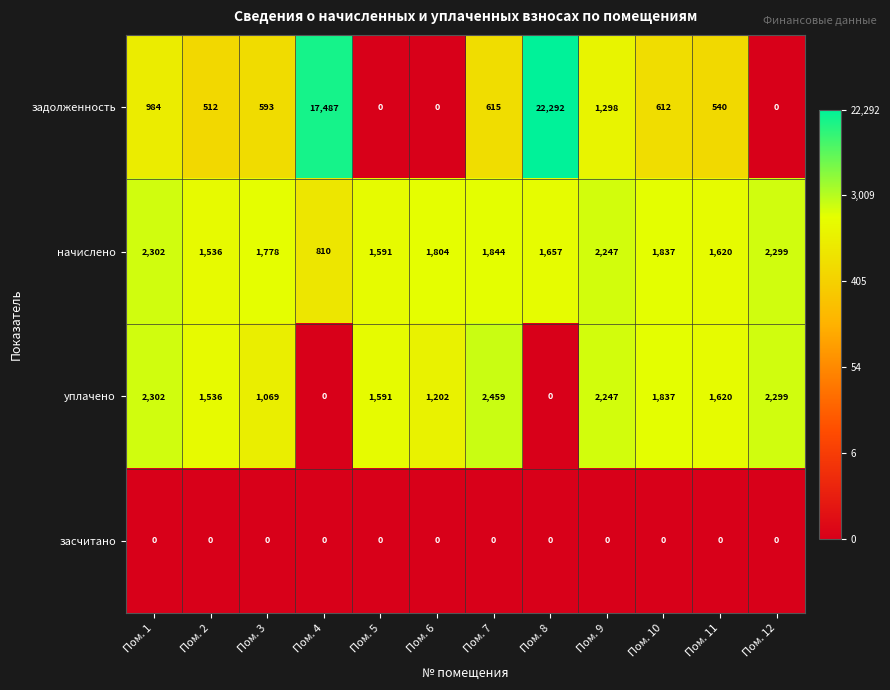

What is the difference between the начислено values at Пом. 12 and Пом. 10?

462